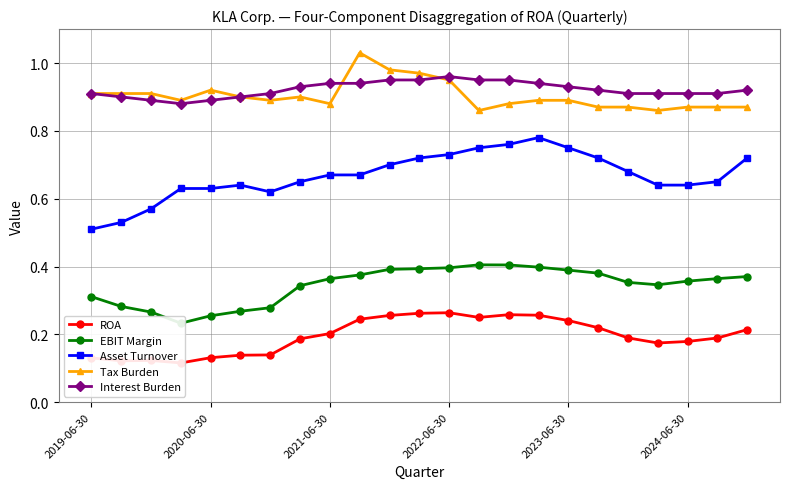

True or false: ROA and EBIT Margin cross at least once.

False